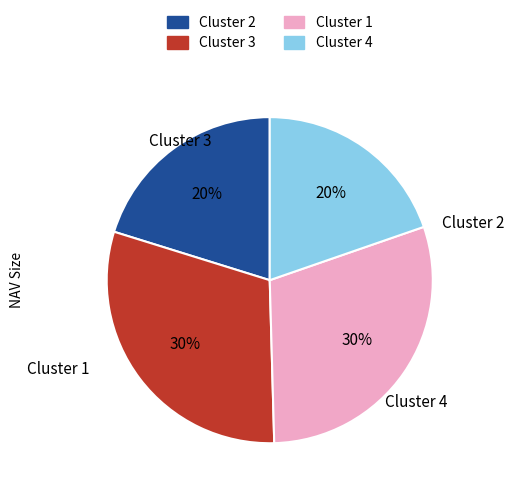

Is there a majority slice in this chart?

No